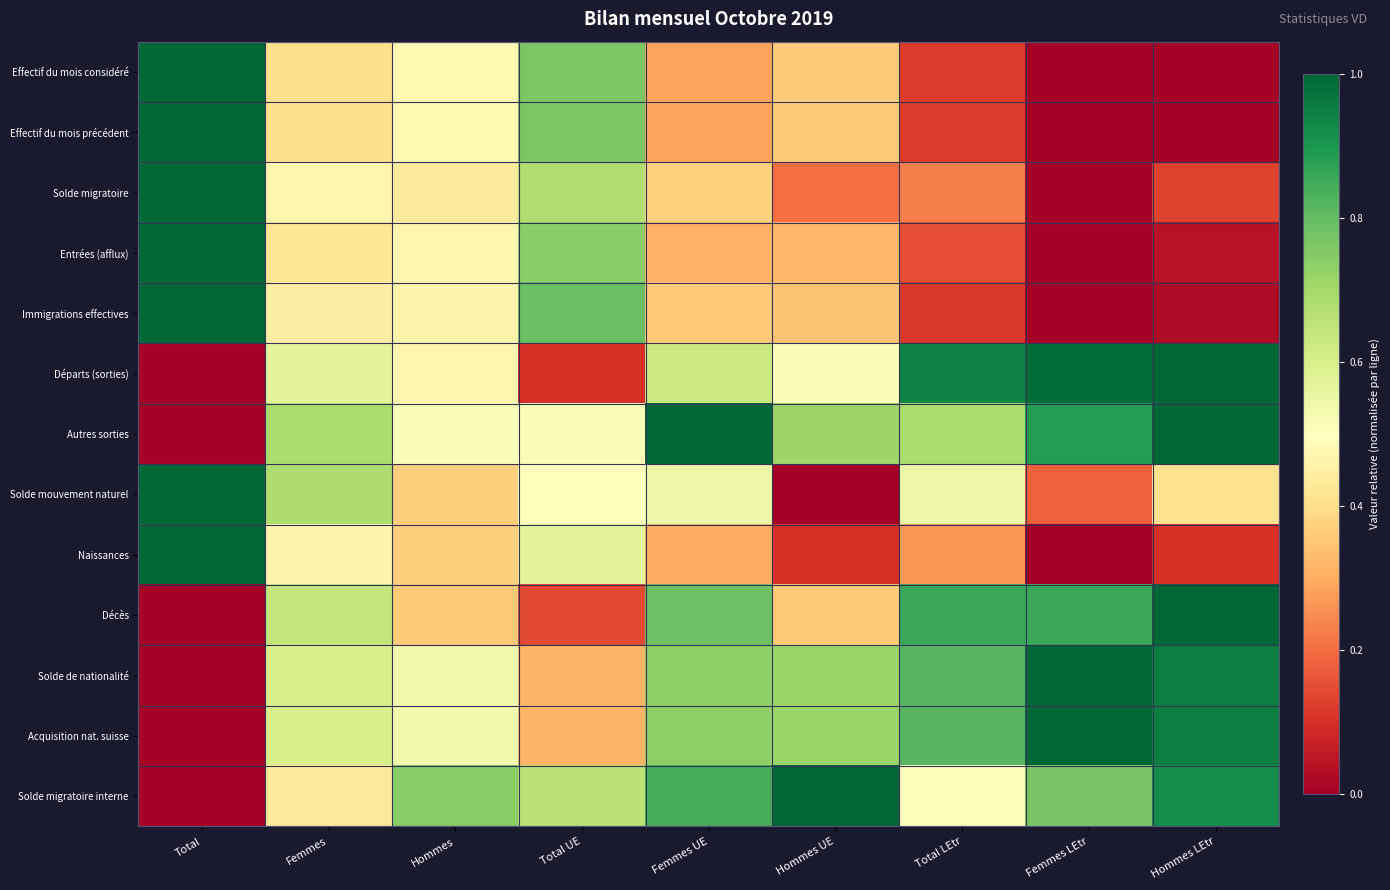

Count the number of categories in the chart.

9